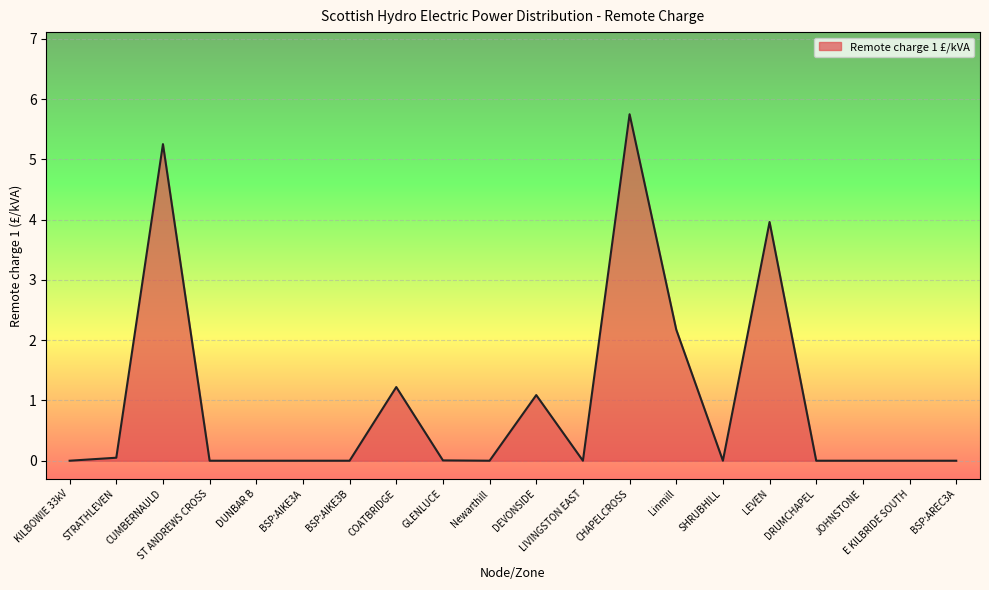

Which category has the highest value across all series?

CHAPELCROSS